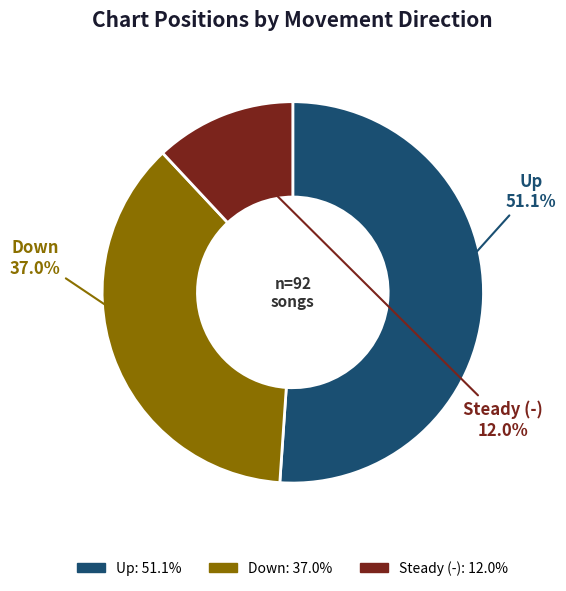

How many segments does this pie chart have?

3